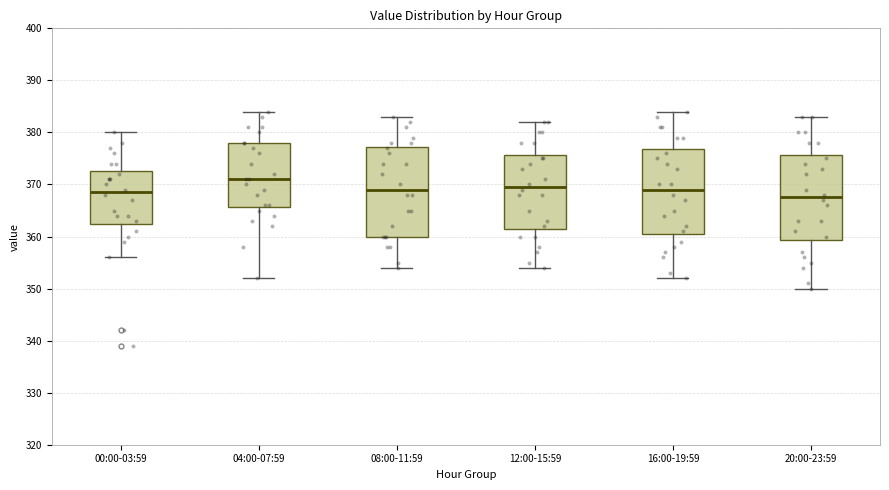

Reading left to right, read every box against the y-axis: the position of its median line, the range the box covers, and the ends of its whiskers. The values are not printed on the chart, so give them approximately, as read against the axis.

00:00-03:59: median 369, box 363 to 373, whiskers 356 to 380
04:00-07:59: median 371, box 366 to 378, whiskers 352 to 384
08:00-11:59: median 369, box 360 to 377, whiskers 354 to 383
12:00-15:59: median 370, box 362 to 376, whiskers 354 to 382
16:00-19:59: median 369, box 361 to 377, whiskers 352 to 384
20:00-23:59: median 368, box 359 to 376, whiskers 350 to 383